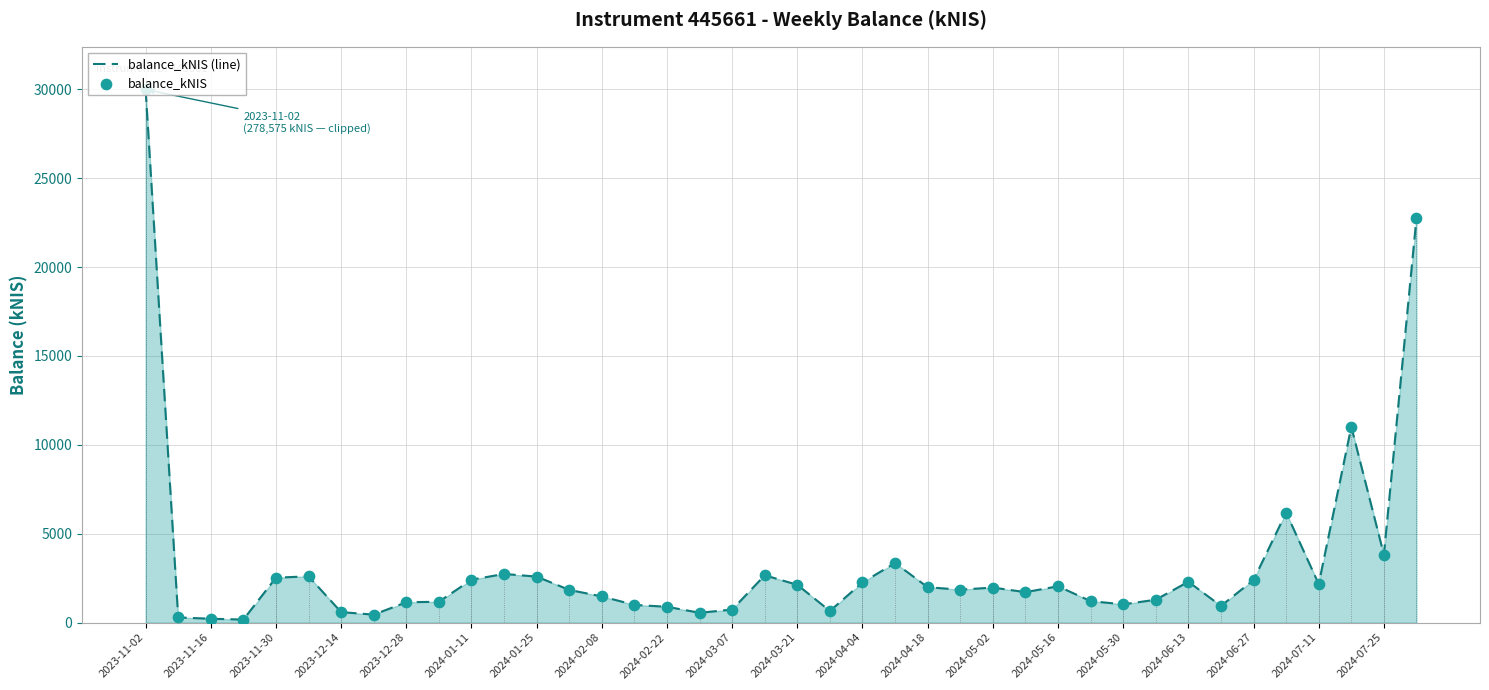

What are all the series names shown in the legend?

balance_kNIS (line), balance_kNIS